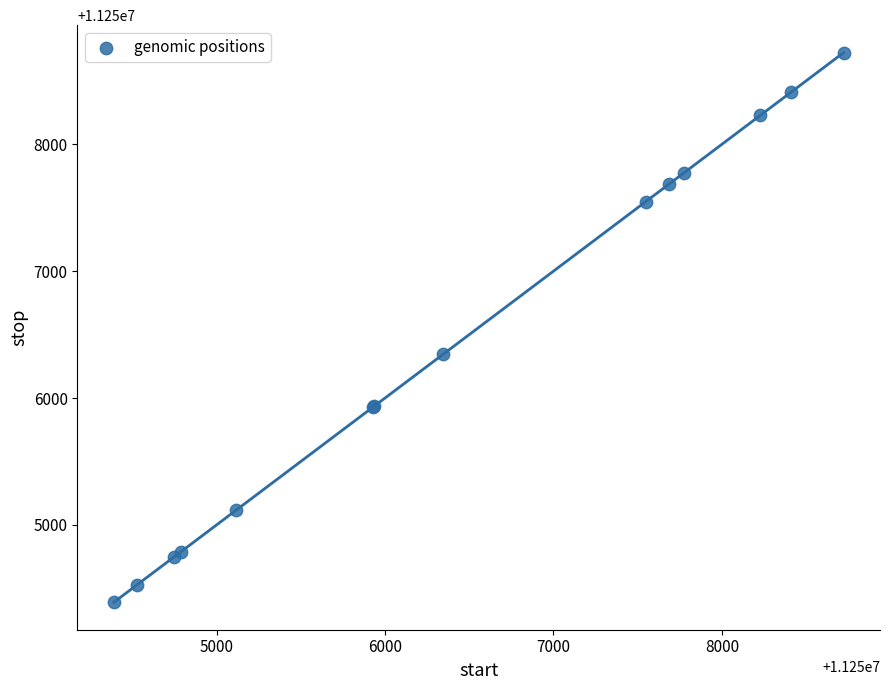

What Y value in the scatter plot is closest to 11256557?

11256346